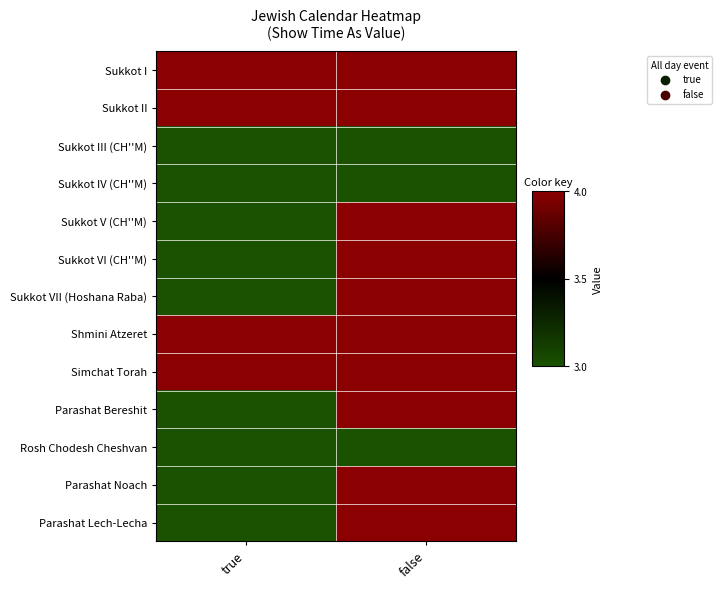

Between true and false, which is larger?

true